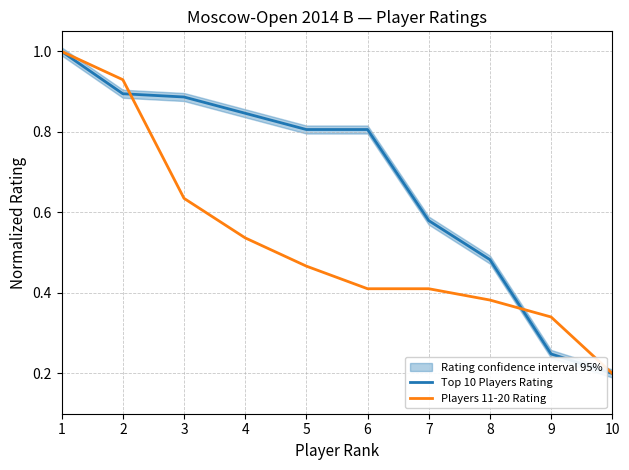

The value of Players 11-20 Rating at 6 is 0.6. True or false?

False